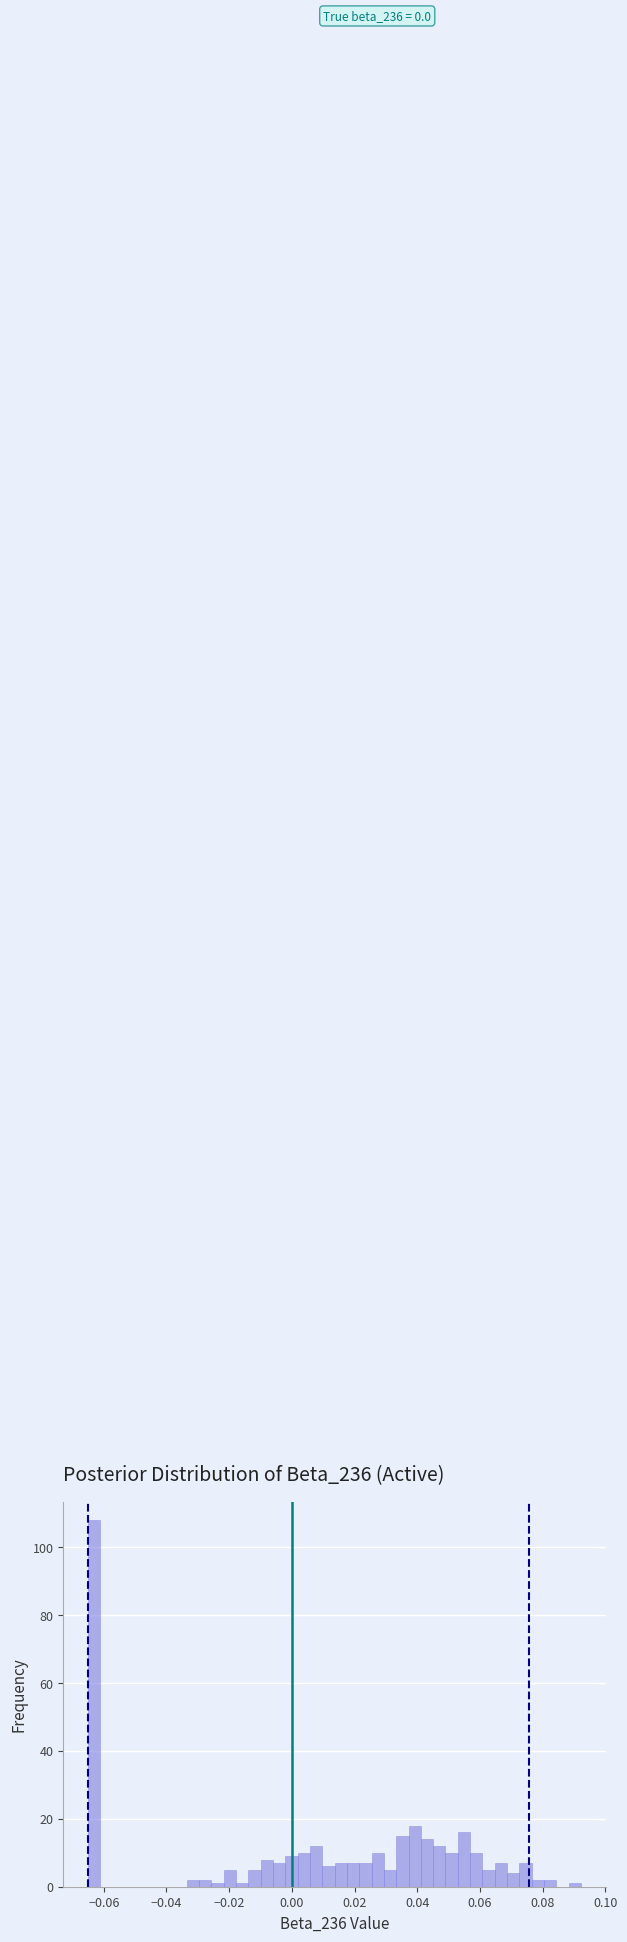

Read against the x-axis, roughly where is the centre of the tallest bar?

-0.064